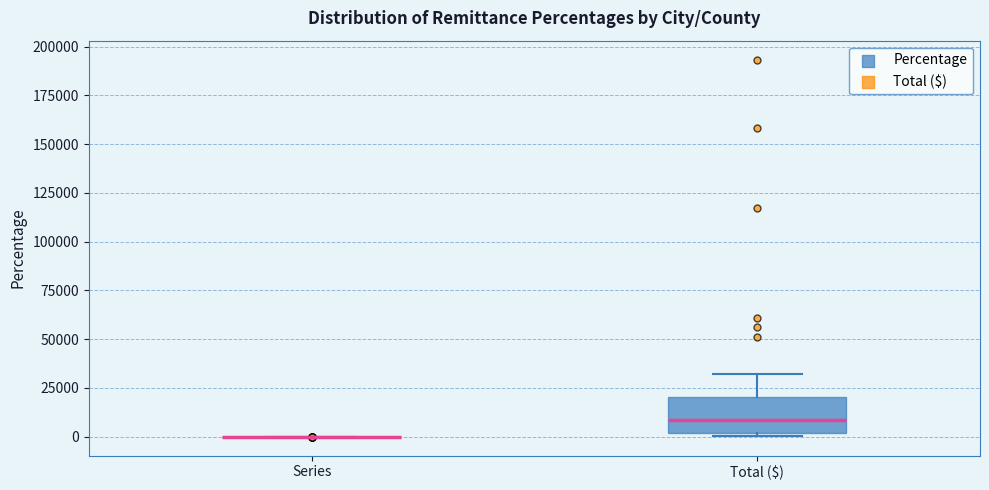

Reading left to right, read every box against the y-axis: the position of its median line, the range the box covers, and the ends of its whiskers. The values are not printed on the chart, so give them approximately, as read against the axis.

Series: box collapsed to a line at 0, whiskers 0 to 0
Total ($): median 10000, box 0 to 20000, whiskers 0 (just below the box's lower edge) to 30000